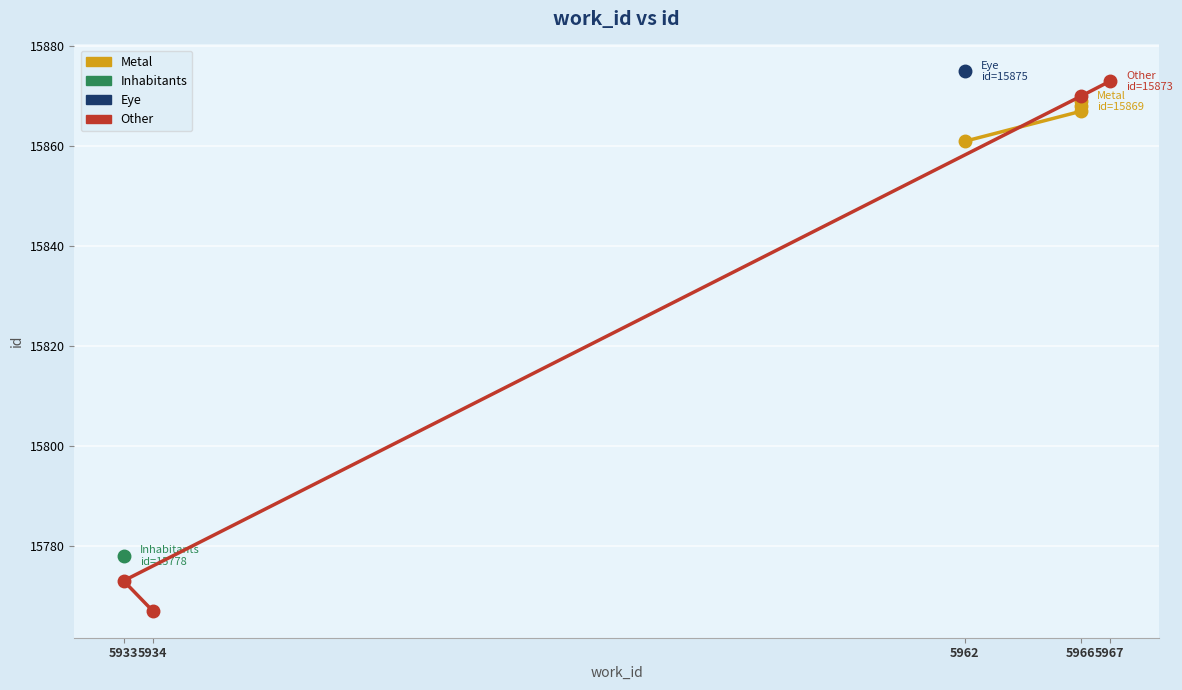

The Other series shows 24311 at 5967. True or false?

False